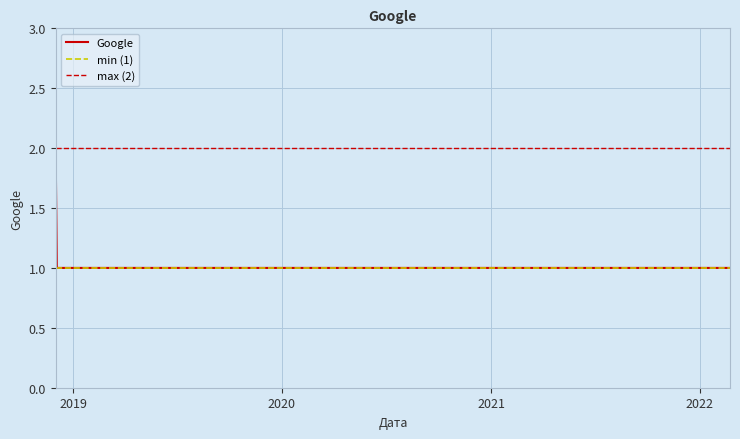

Rank the categories by value from lowest to highest.

2018-12-03, 2019-11-13, 2020-09-03, 2021-09-11, 2021-10-12, 2021-10-19, 2021-11-03, 2021-11-13, 2021-11-30, 2022-01-06, 2022-01-27, 2022-02-19, 2022-02-23, 2018-12-01